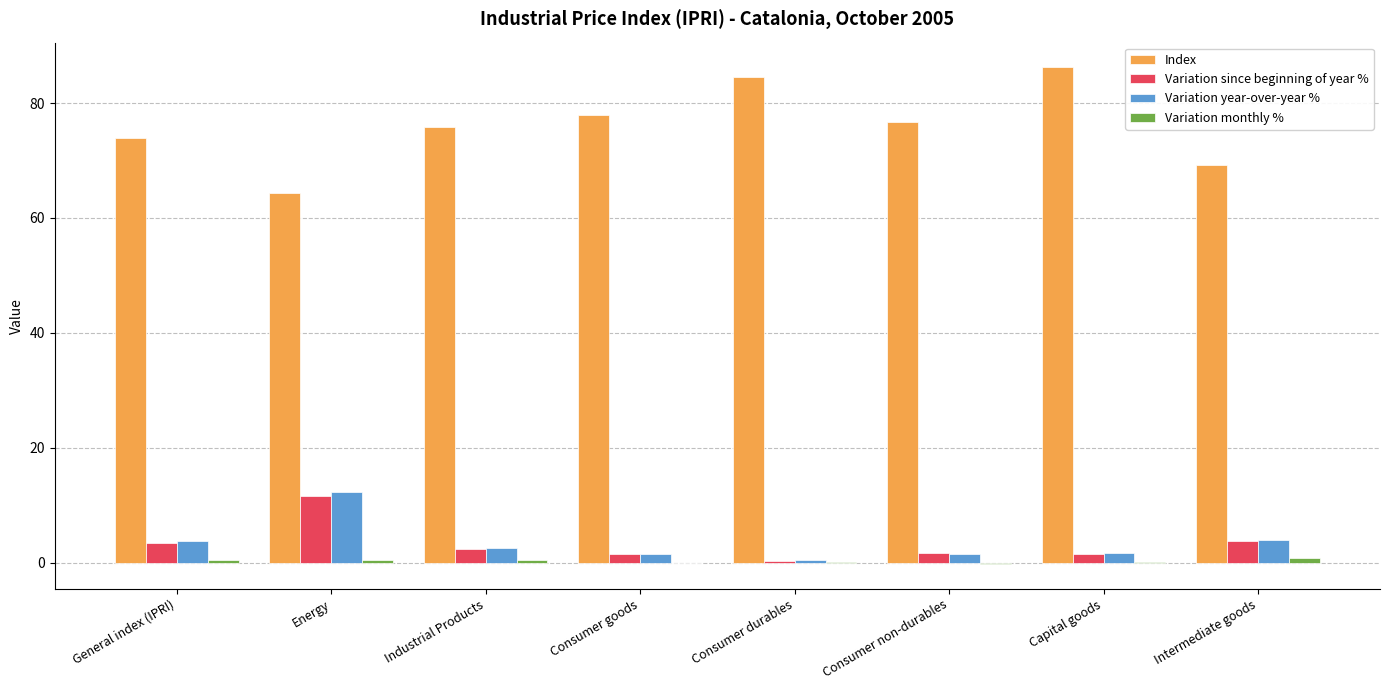

What is the greatest value displayed?

86.2